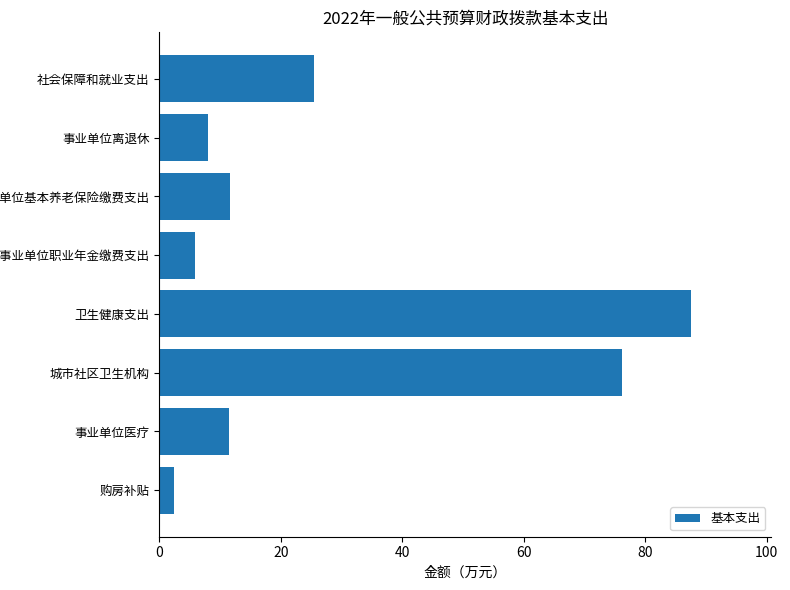

Between 事业单位离退休 and 事业单位医疗, which is larger?

事业单位医疗